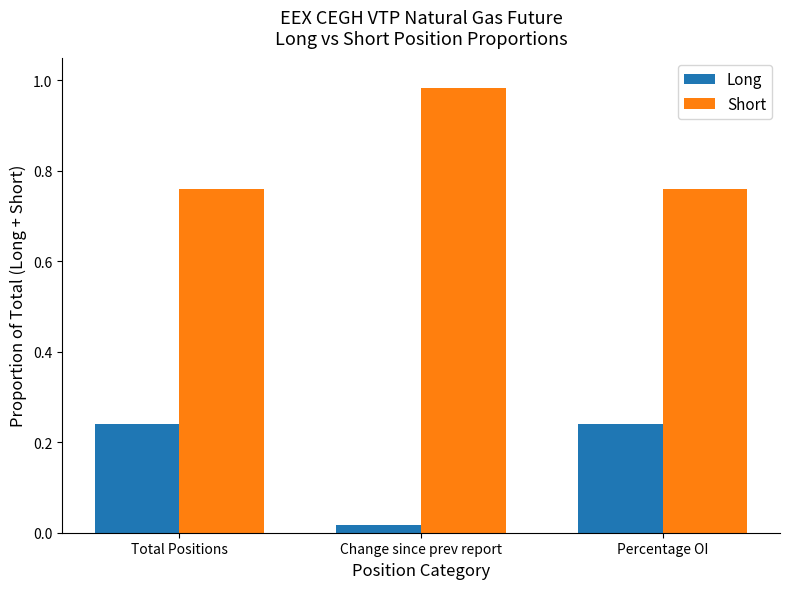

List the series in order of their overall mean, highest first.

Short, Long